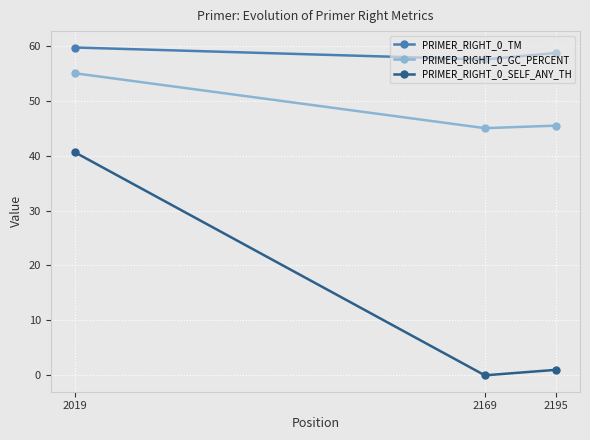

At which category does the chart reach its minimum across all series?

2169